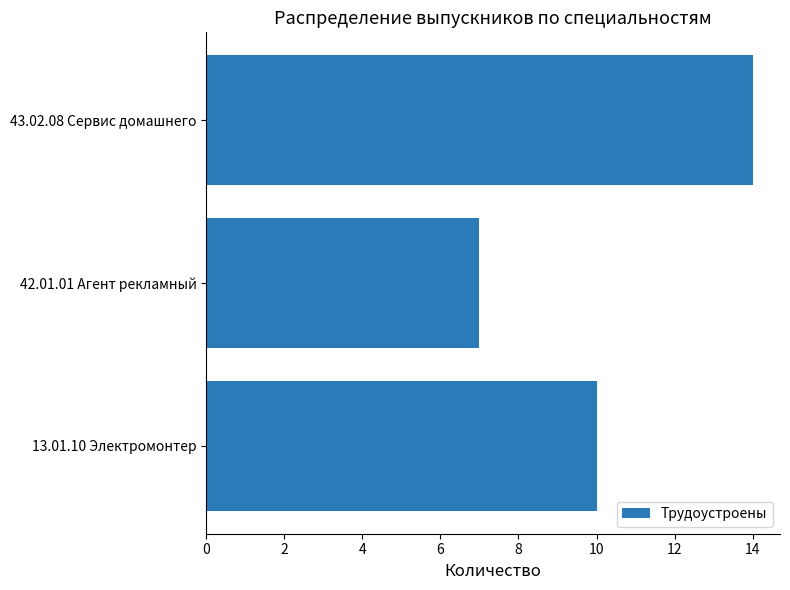

What is the approximate value at 42.01.01 Агент рекламный?

7